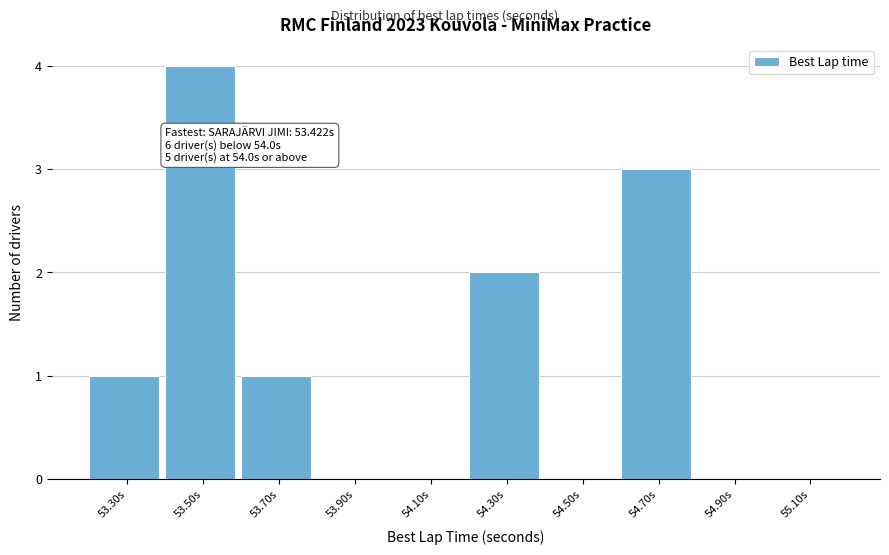

Reading left to right, transcribe all the data shown in this chart.

53.30s=1	53.50s=4	53.70s=1	53.90s=0	54.10s=0	54.30s=2	54.50s=0	54.70s=3	54.90s=0	55.10s=0